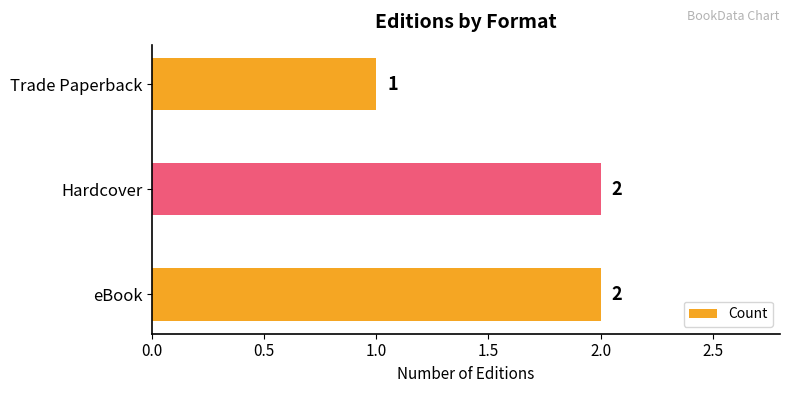

How many series are shown in this chart?

1